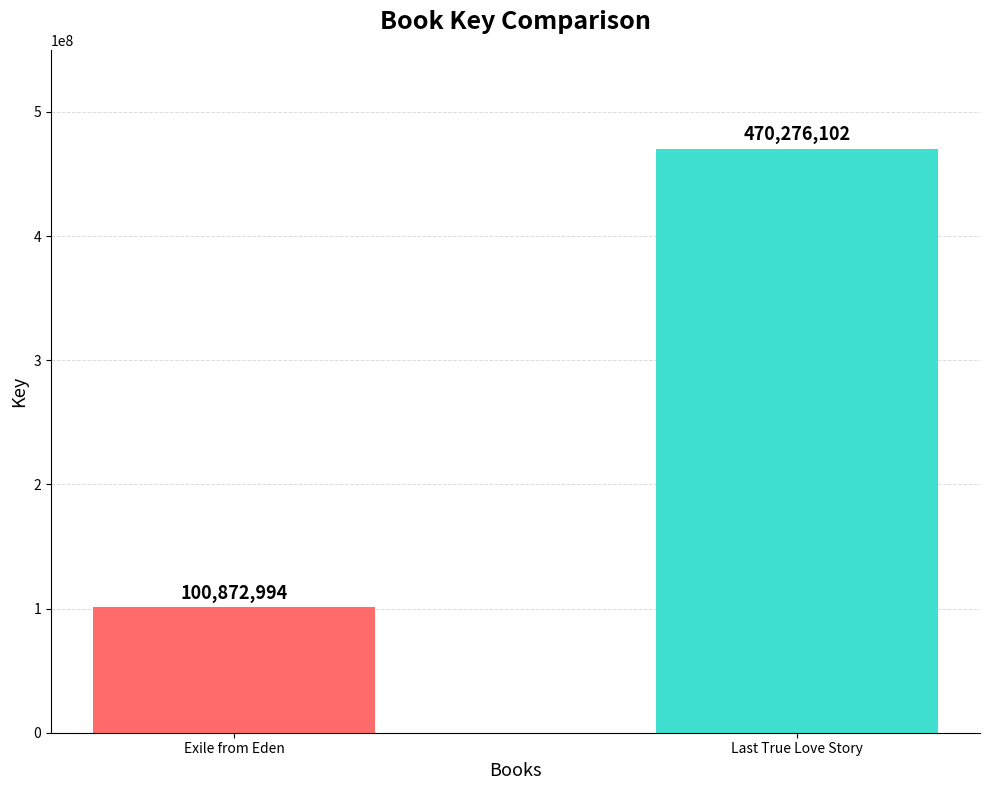

What is the difference between the values at Last True Love Story and Exile from Eden?

369403108